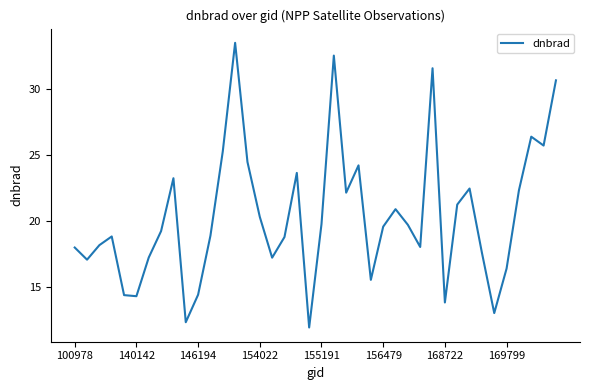

What is the smallest value displayed?

11.9